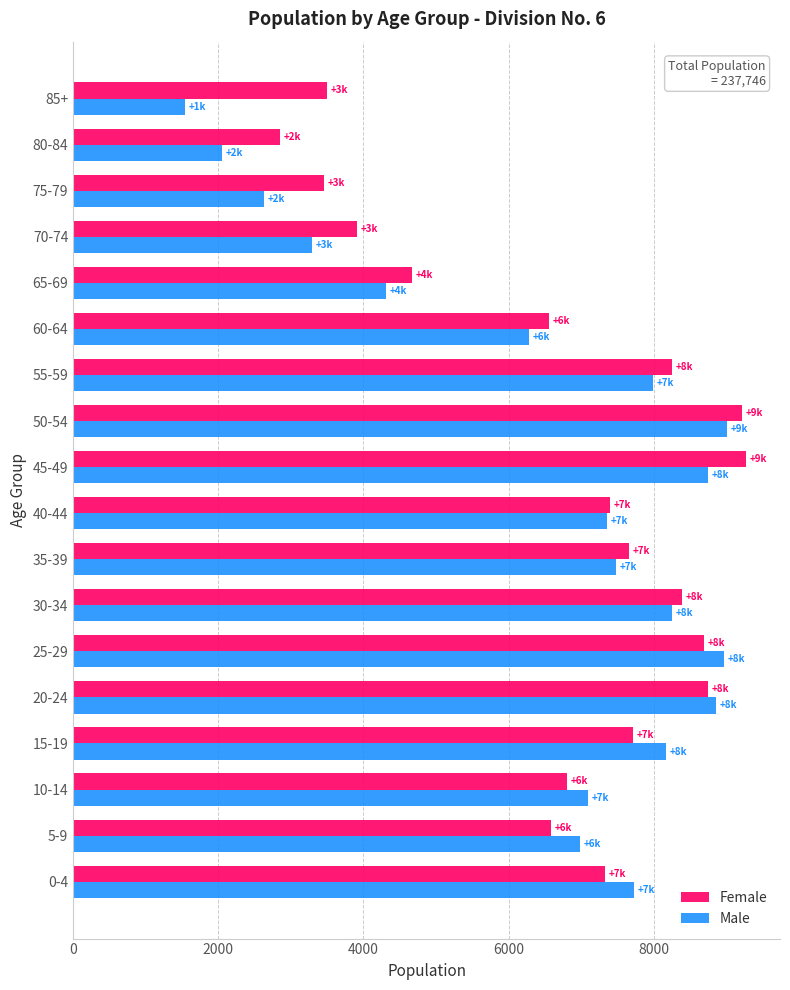

The value of Male at 30-34 is 8245. True or false?

True